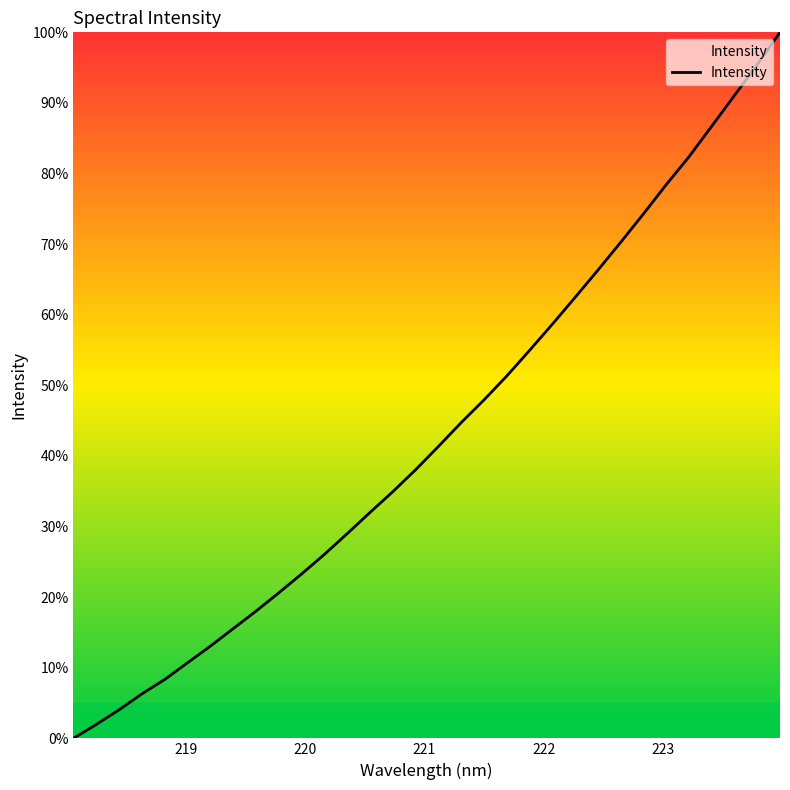

What is the greatest value displayed?

100.0